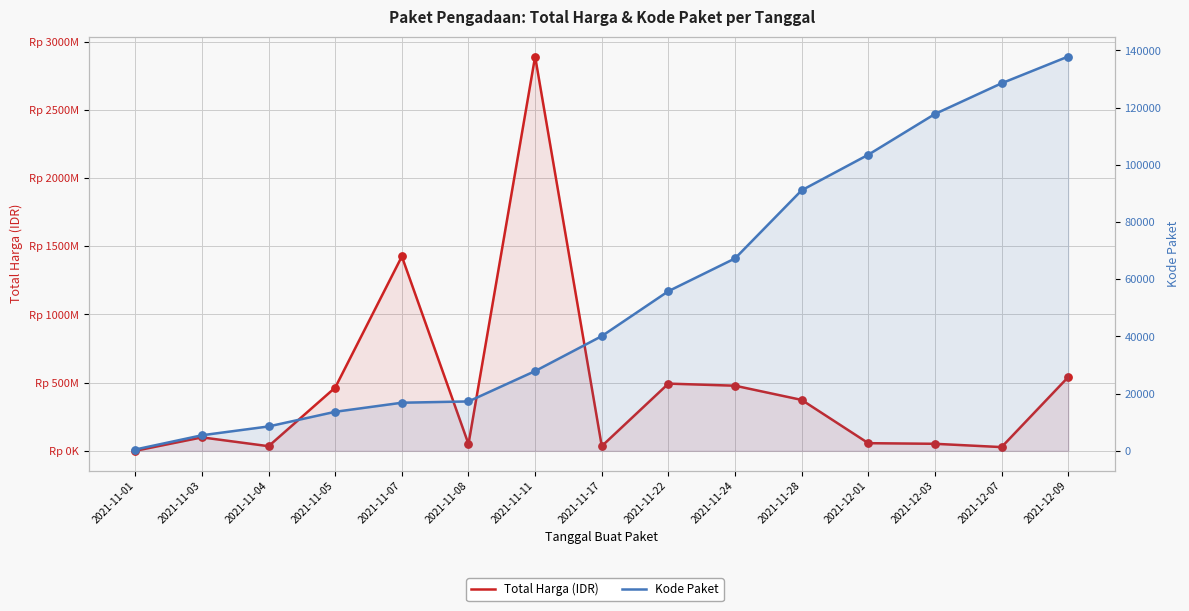

Which series contains the highest Y value?

Total Harga (IDR)